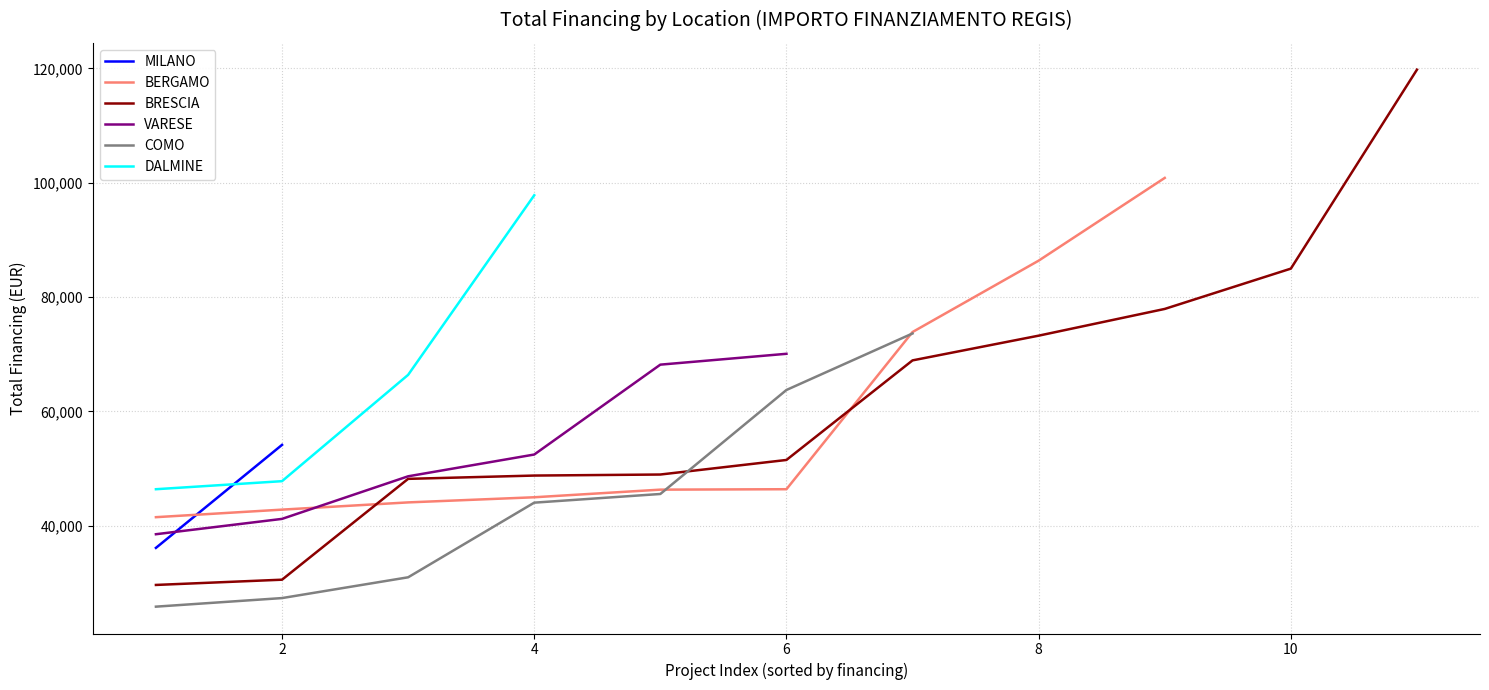

How many lines are shown in the chart?

6